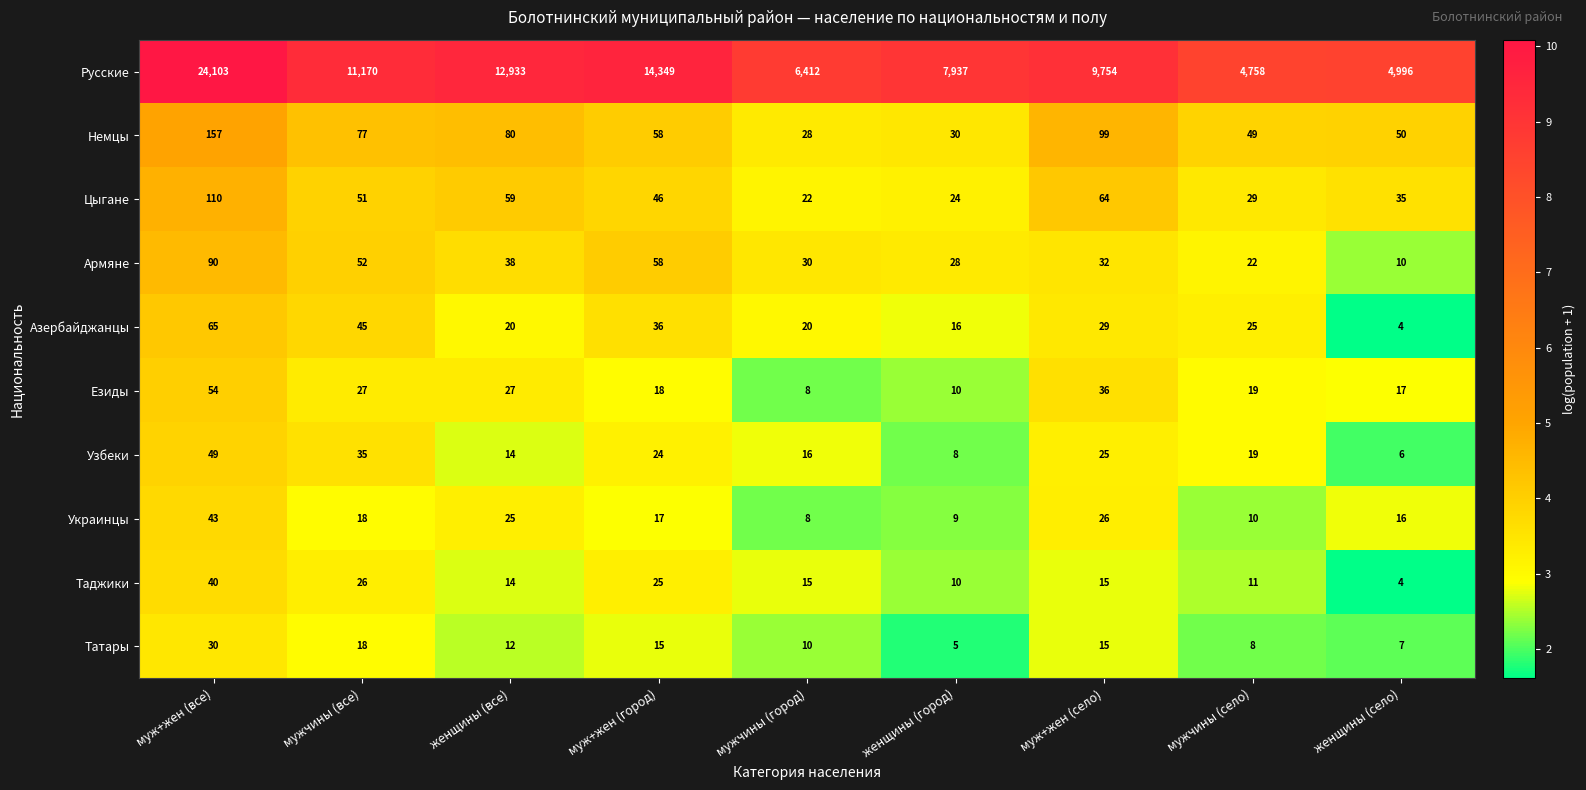

Which series has the largest total across all categories?

Русские